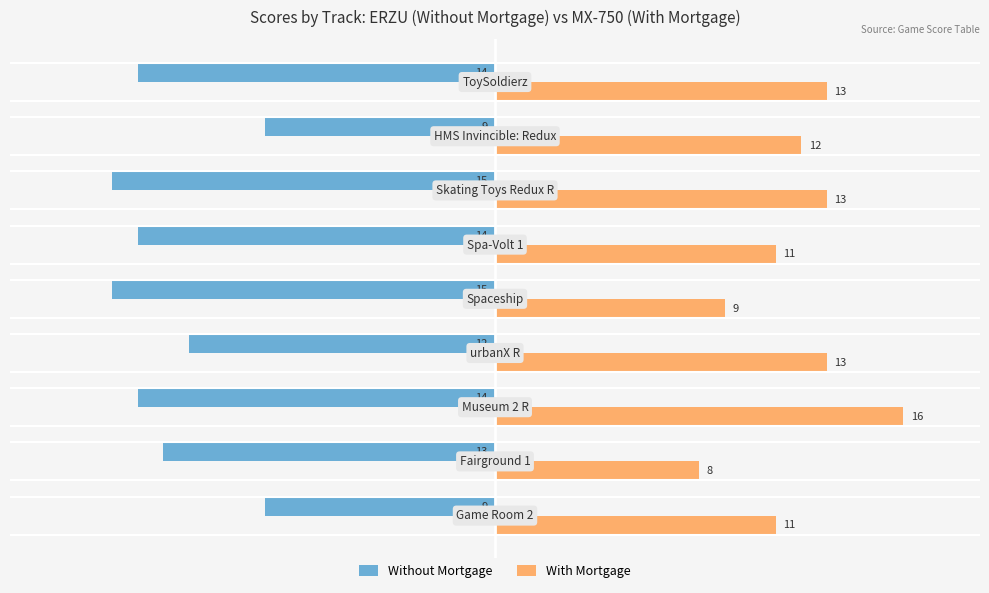

How many Without Mortgage values are between -14 and -12?

5